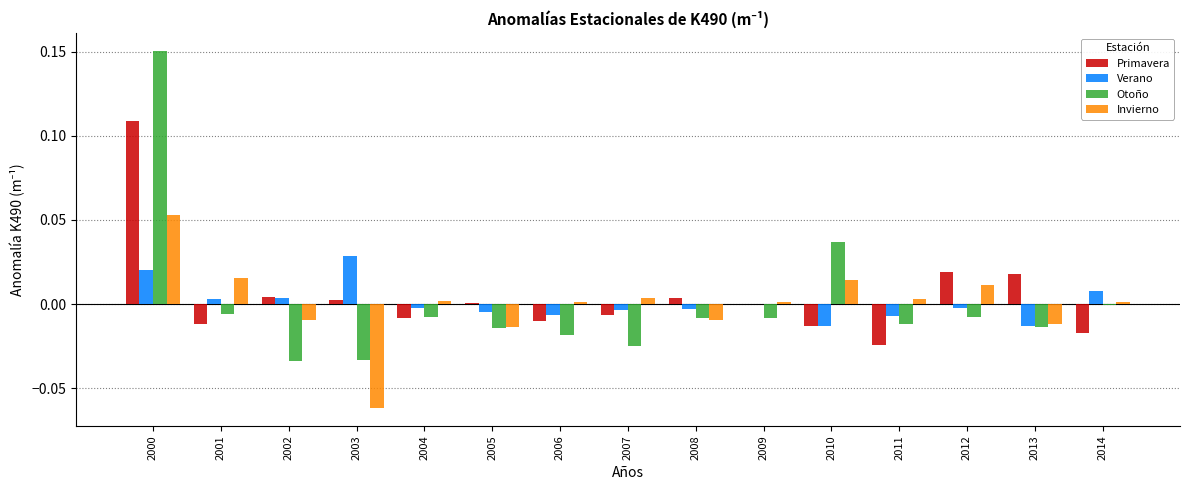

Which label corresponds to the largest value in the chart?

2000